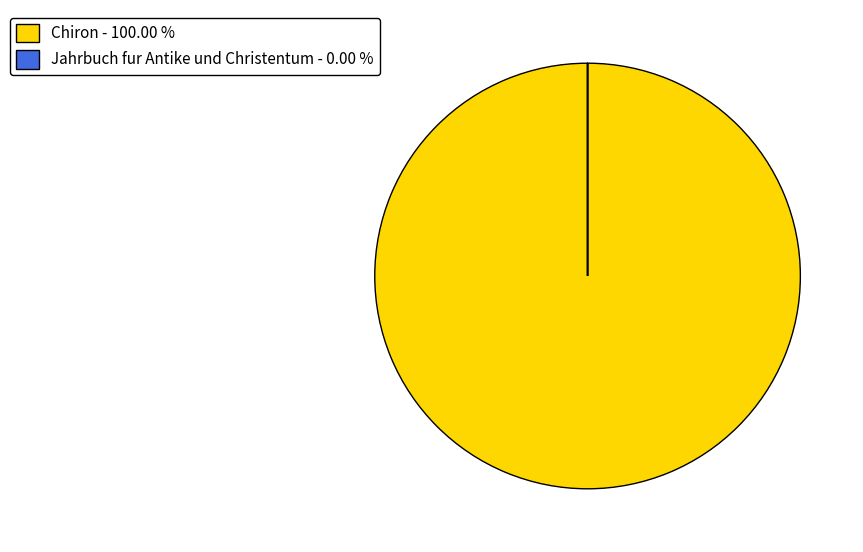

Does any single category account for the majority?

Yes